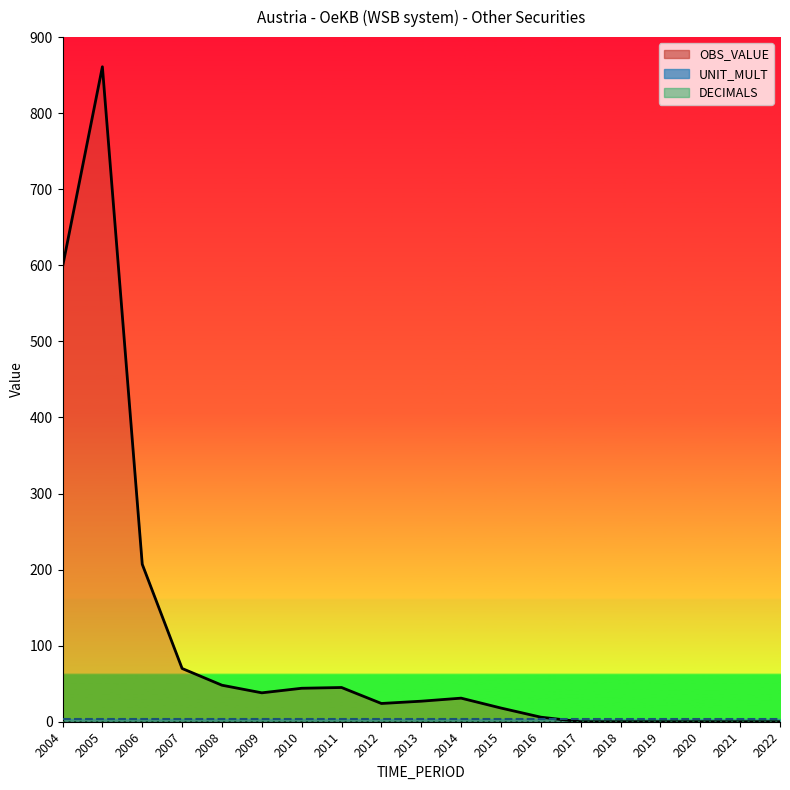

What is the maximum value shown in the chart?

861